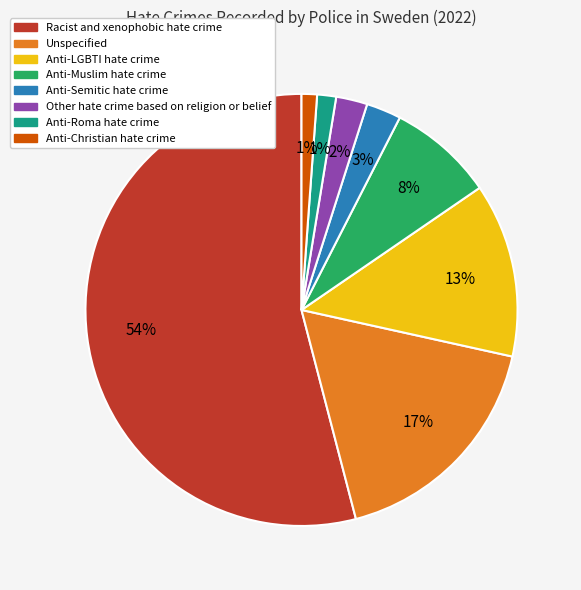

What is the ratio of the value at Anti-Roma hate crime to the value at Anti-LGBTI hate crime?

0.1